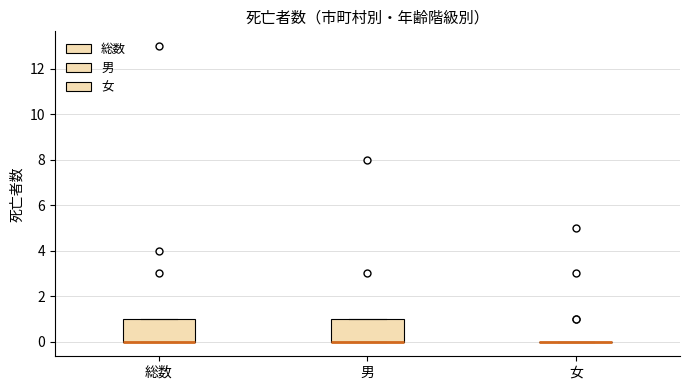

Reading left to right, transcribe this box plot: for each box, give where its median line is, the range the box spans, and where its two whiskers end, as read against the y-axis. The values are not printed on the chart, so give them approximately, as read against the axis.

総数: median 0 (drawn on the box's lower edge), box 0 to 1, whiskers 0 to 1
男: median 0 (drawn on the box's lower edge), box 0 to 1, whiskers 0 to 1
女: box collapsed to a line at 0, whiskers 0 to 0